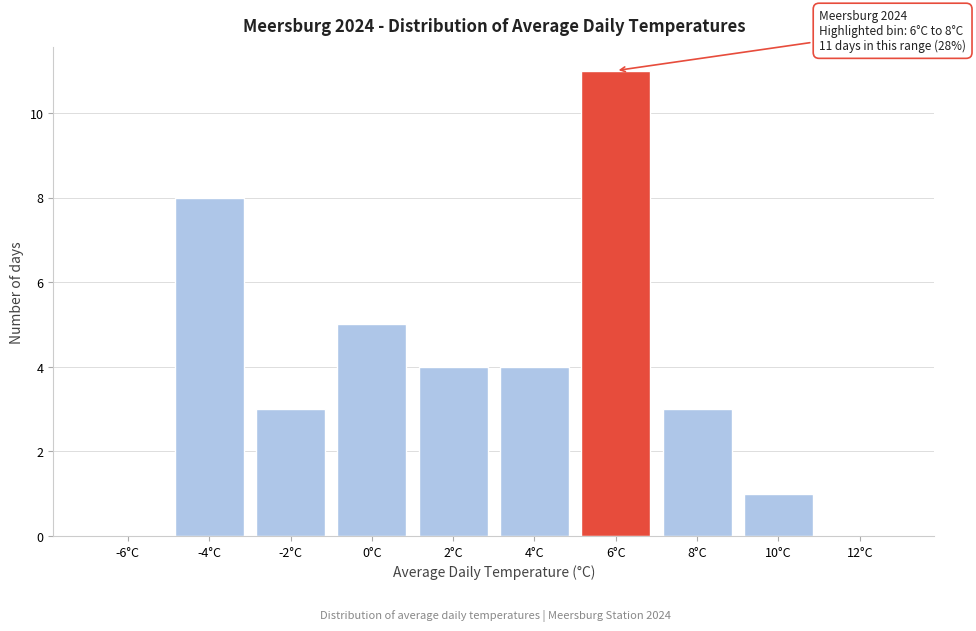

Reading right to left, what are all the values shown in this chart?

12°C=0	10°C=1	8°C=3	6°C=11	4°C=4	2°C=4	0°C=5	-2°C=3	-4°C=8	-6°C=0